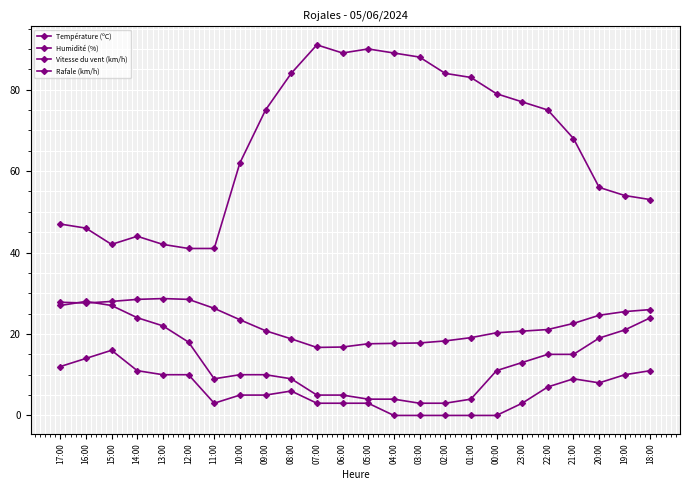

In Température (ºC), how many points are lower than both neighbors (excluding endpoints)?

2